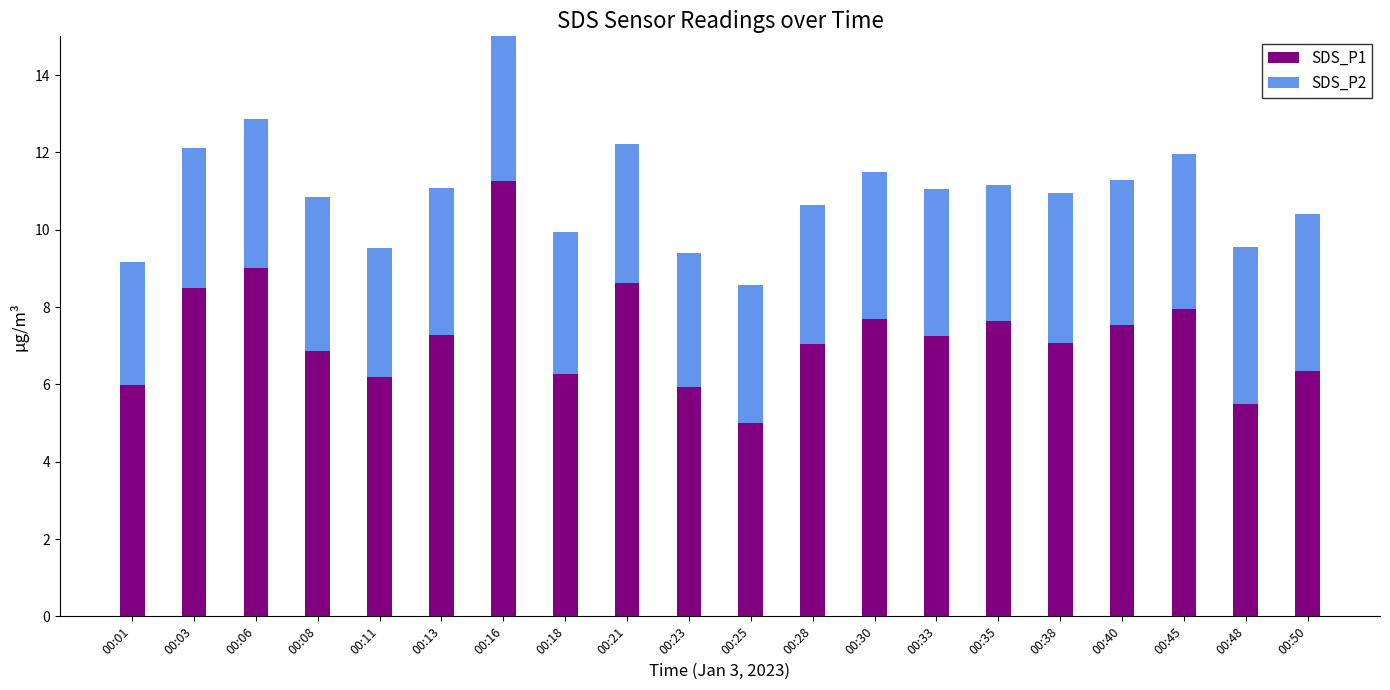

Read the SDS_P1 value at 00:30.

7.7